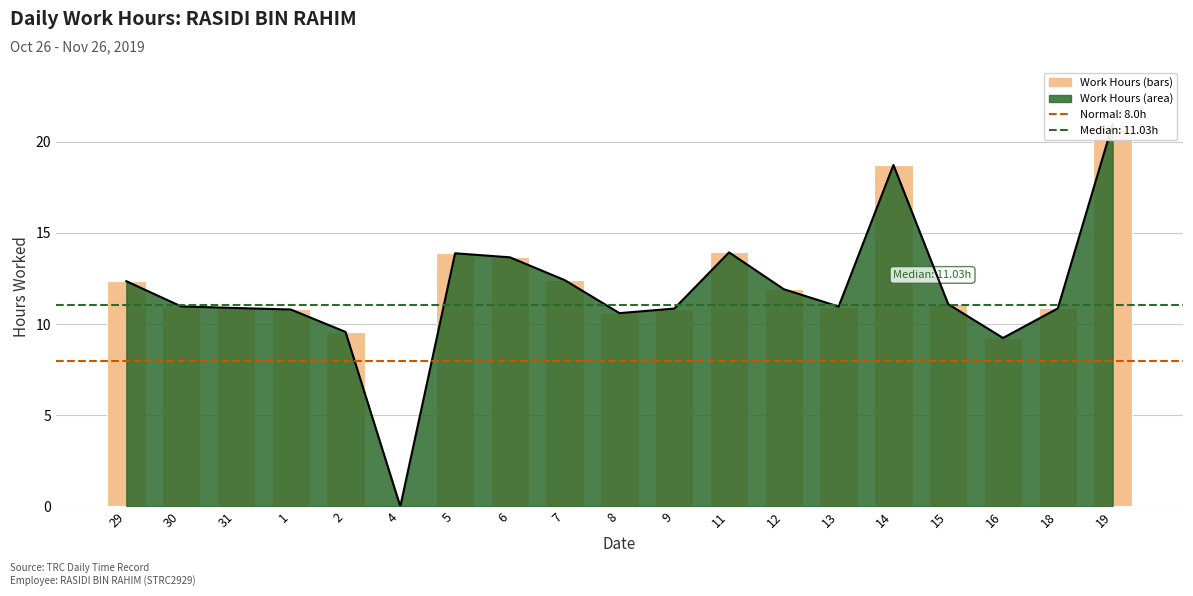

The Work Hours (bars) series shows 5.8 at 16. True or false?

False